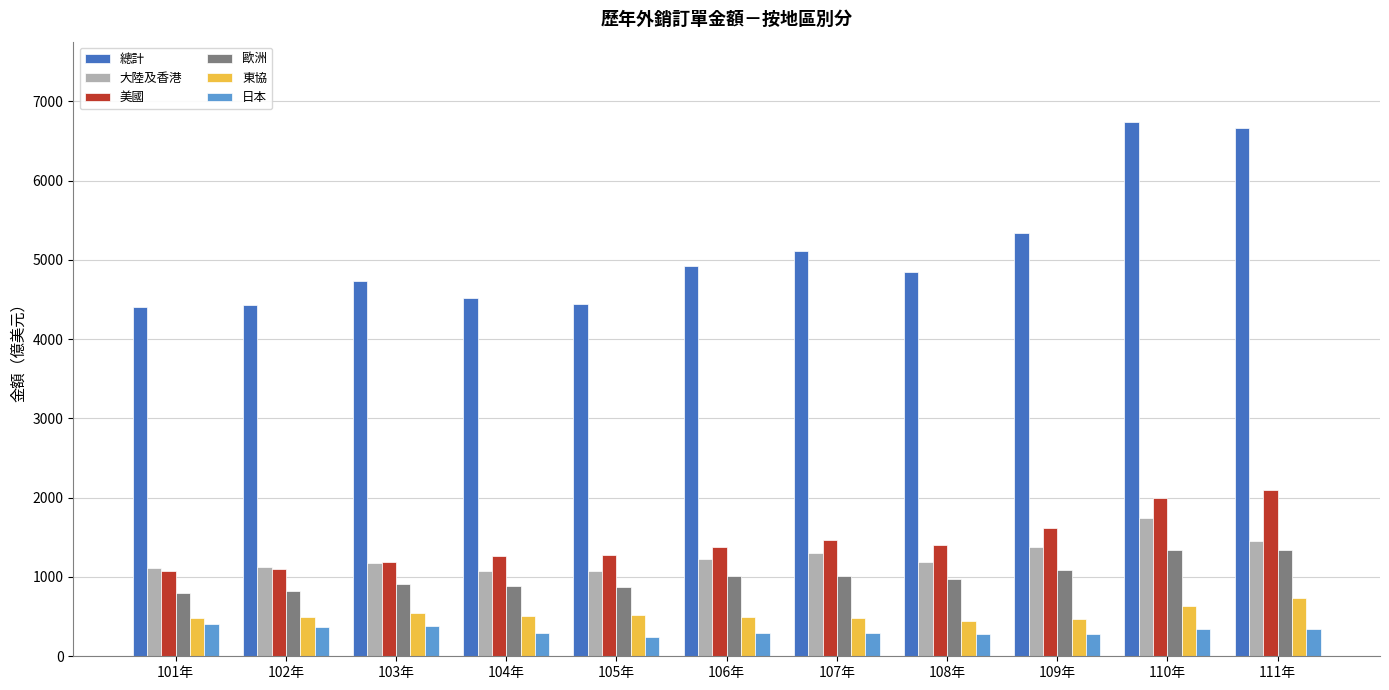

Which category has the highest value in the 大陸及香港 series?

110年